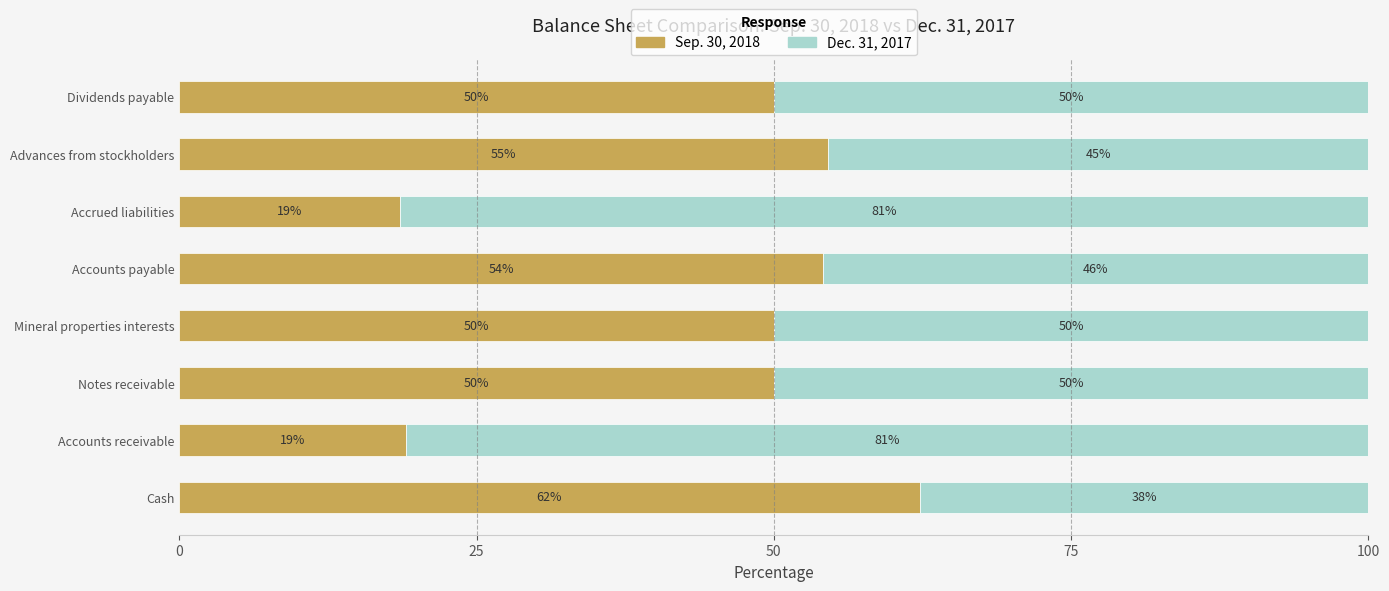

What is the total value across all series at Accounts receivable?

100.0